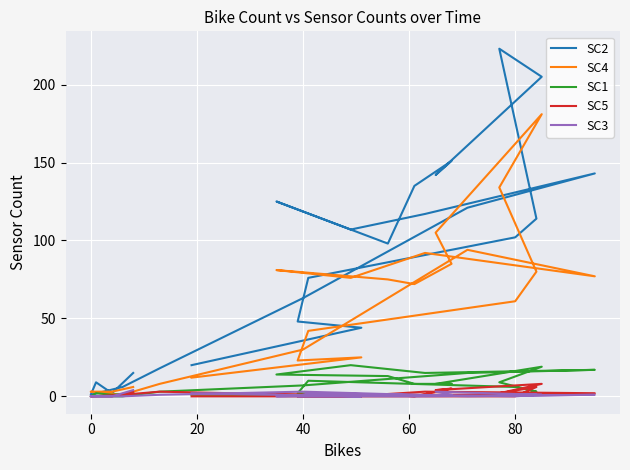

Is it true that SC1 equals 2 at 23?

False